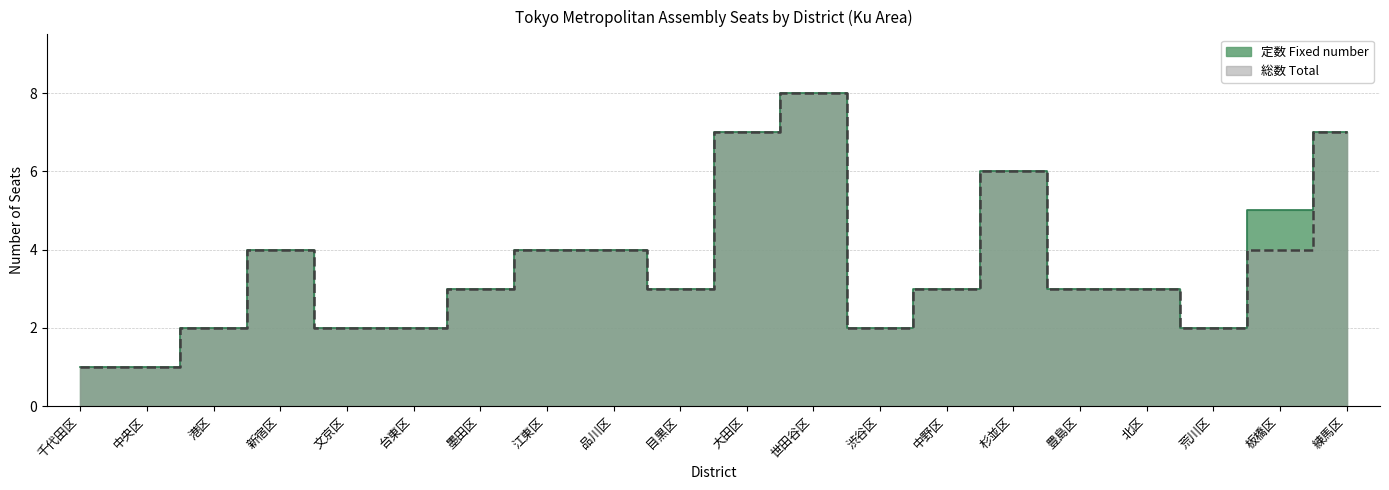

What is the label of the 14th point from the left?

中野区